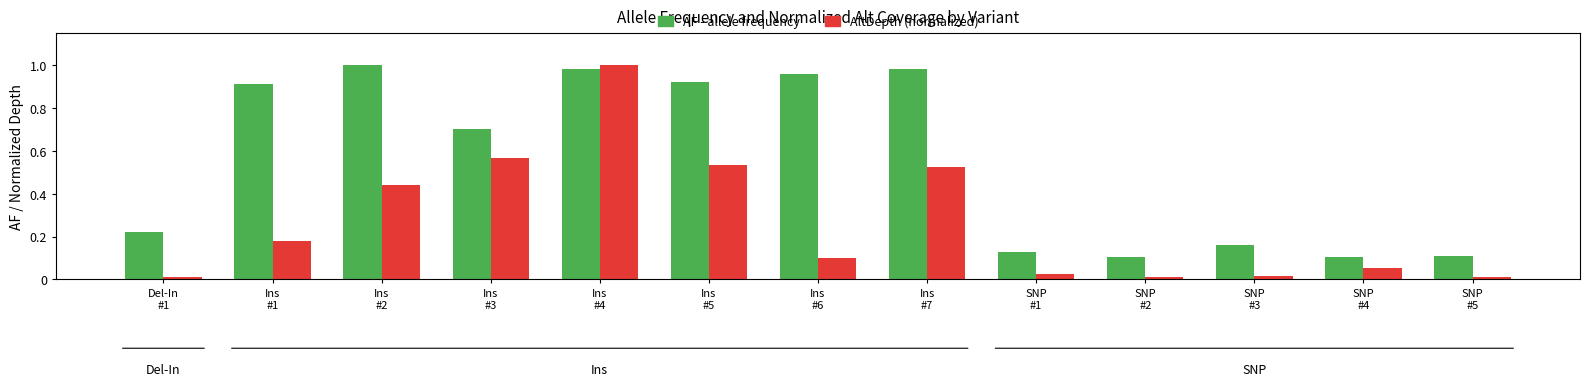

Which series has the largest range (max minus min)?

AltDepth (normalized)